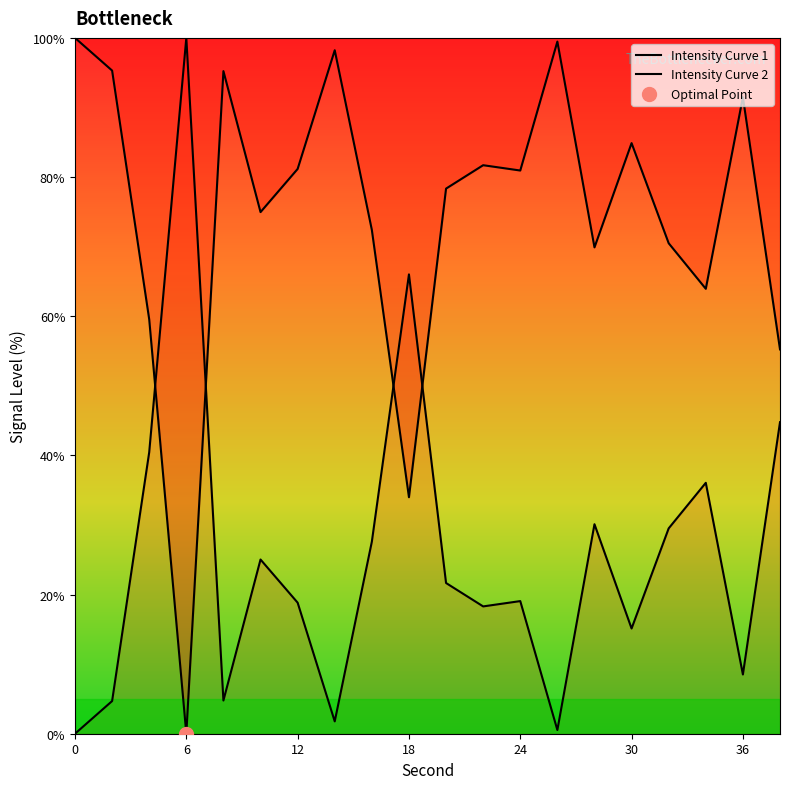

Between 26 and 22, which is larger?

26